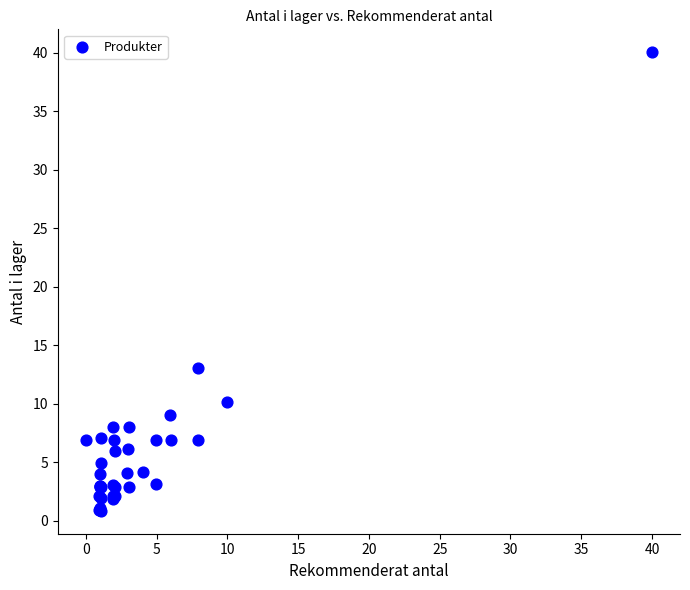

What Y value in the scatter plot is closest to 20?

13.1